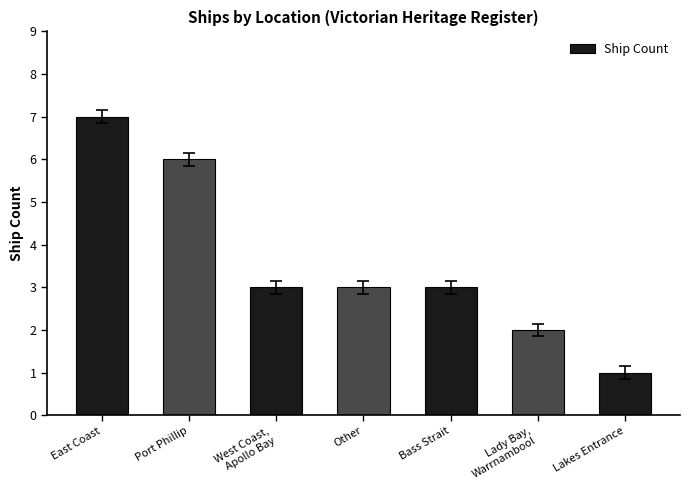

Is it true that the value at Lady Bay,
Warrnambool is 0?

False